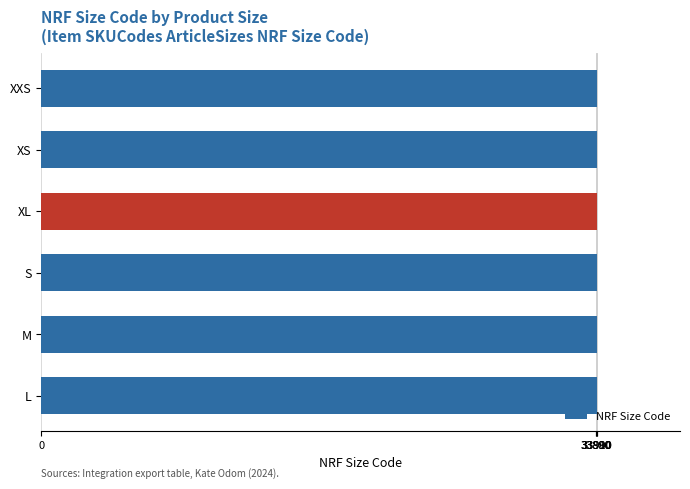

The value at XL is 33905. True or false?

True